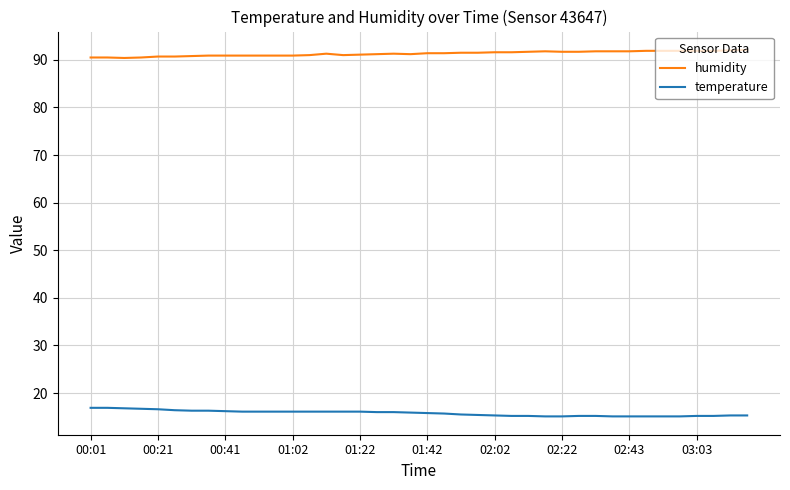

What is the lowest value of the temperature series?

15.1